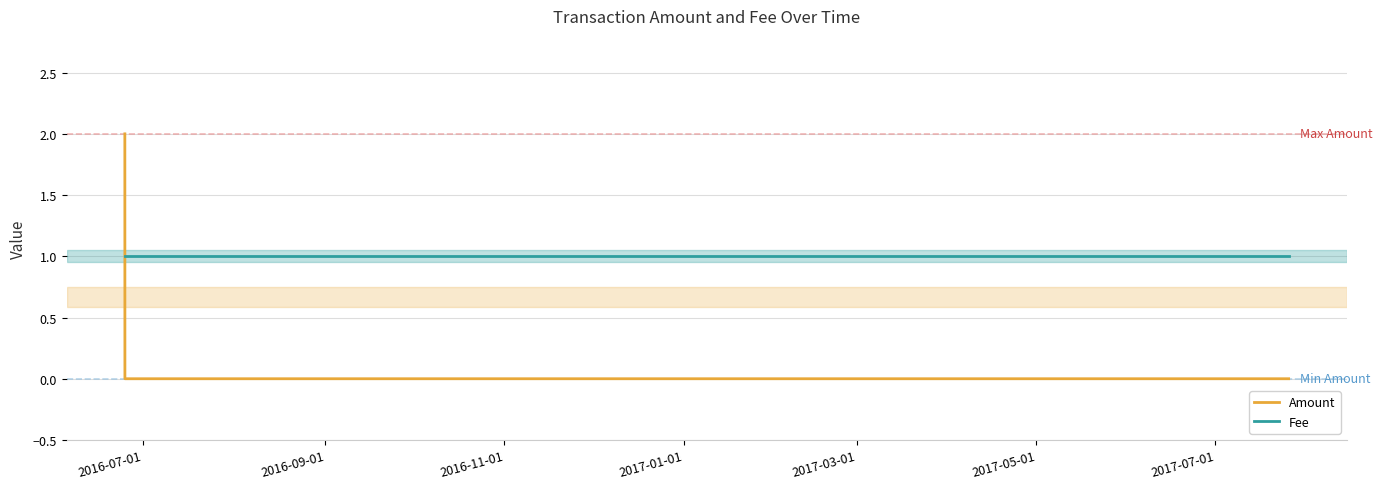

Rank the series by their maximum value, from lowest to highest.

Fee, Amount